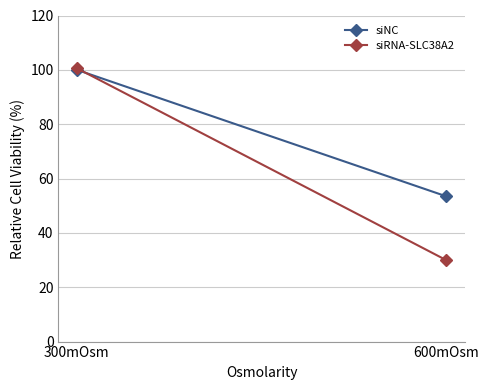

Is it true that siNC equals 131.7 at 300mOsm?

False